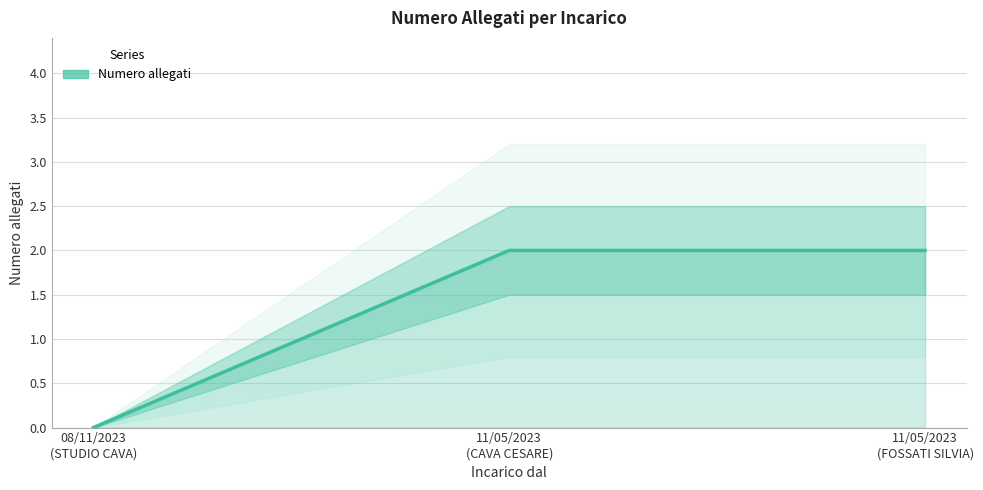

What is the maximum value shown in the chart?

2